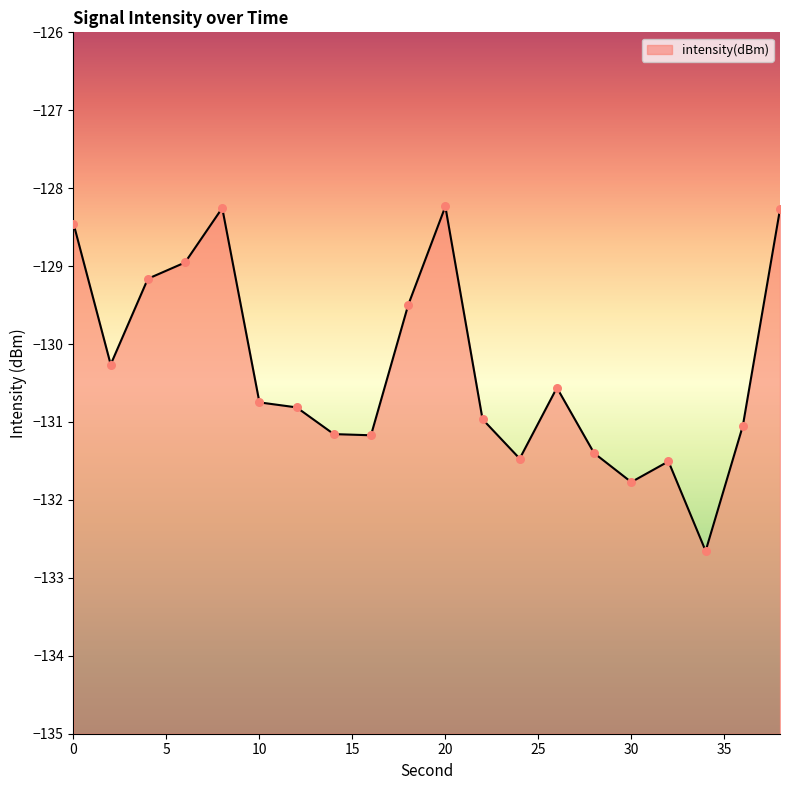

Which has a higher value, 2 or 22?

2